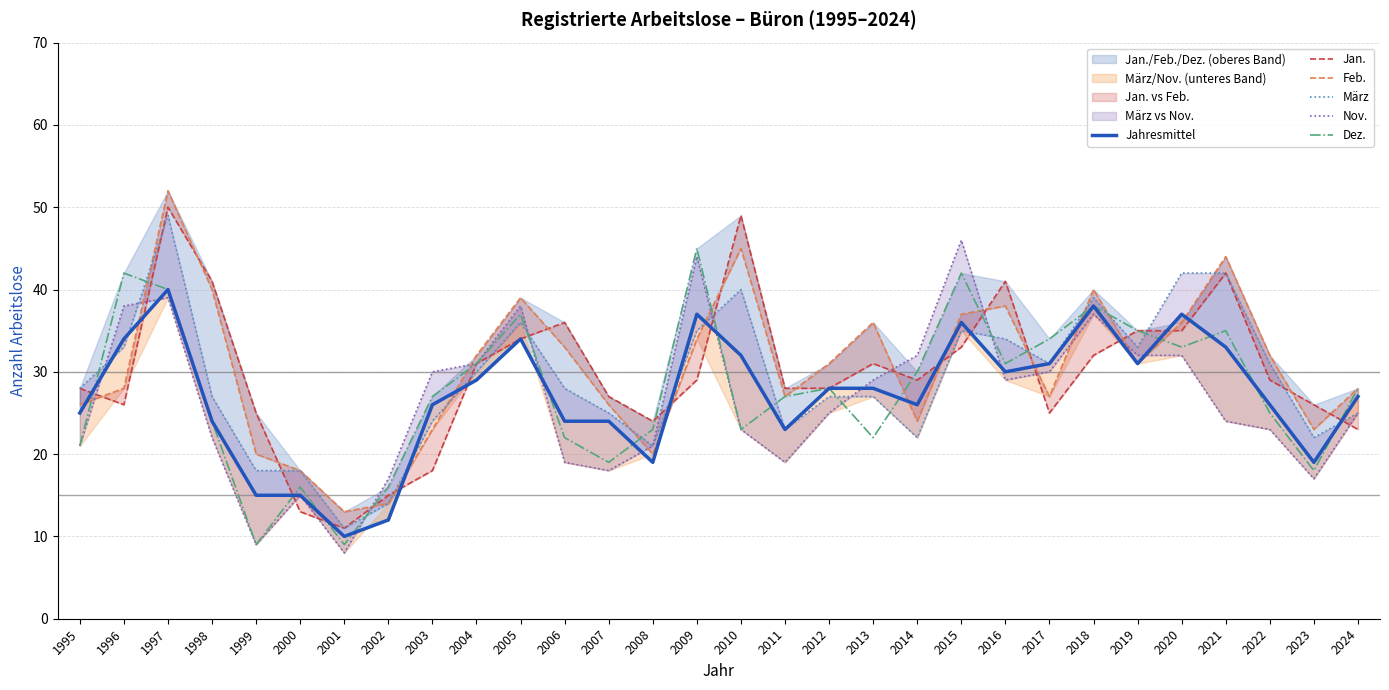

Reading right to left, list all the values displayed in this chart.

Jahresmittel: 2024=27	2023=19	2022=26	2021=33	2020=37	2019=31	2018=38	2017=31	2016=30	2015=36	2014=26	2013=28	2012=28	2011=23	2010=32	2009=37	2008=19	2007=24	2006=24	2005=34	2004=29	2003=26	2002=12	2001=10	2000=15	1999=15	1998=24	1997=40	1996=34	1995=25
Jan.: 2024=23	2023=26	2022=29	2021=42	2020=35	2019=35	2018=32	2017=25	2016=41	2015=33	2014=29	2013=31	2012=28	2011=28	2010=49	2009=29	2008=24	2007=27	2006=36	2005=34	2004=31	2003=18	2002=15	2001=11	2000=13	1999=25	1998=41	1997=50	1996=26	1995=28
Feb.: 2024=28	2023=23	2022=32	2021=44	2020=36	2019=31	2018=40	2017=27	2016=38	2015=37	2014=24	2013=36	2012=31	2011=27	2010=45	2009=34	2008=20	2007=26	2006=33	2005=39	2004=32	2003=23	2002=14	2001=13	2000=18	1999=20	1998=40	1997=52	1996=28	1995=26
März: 2024=25	2023=22	2022=31	2021=42	2020=42	2019=33	2018=39	2017=31	2016=34	2015=35	2014=22	2013=27	2012=27	2011=23	2010=40	2009=35	2008=21	2007=25	2006=28	2005=36	2004=30	2003=24	2002=14	2001=11	2000=18	1999=18	1998=27	1997=49	1996=33	1995=28
Nov.: 2024=25	2023=17	2022=23	2021=24	2020=32	2019=32	2018=37	2017=30	2016=29	2015=46	2014=32	2013=29	2012=25	2011=19	2010=23	2009=44	2008=21	2007=18	2006=19	2005=38	2004=31	2003=30	2002=17	2001=8	2000=15	1999=9	1998=22	1997=39	1996=38	1995=21
Dez.: 2024=28	2023=18	2022=25	2021=35	2020=33	2019=35	2018=38	2017=34	2016=31	2015=42	2014=30	2013=22	2012=28	2011=27	2010=23	2009=45	2008=23	2007=19	2006=22	2005=37	2004=31	2003=27	2002=16	2001=9	2000=16	1999=9	1998=24	1997=40	1996=42	1995=21